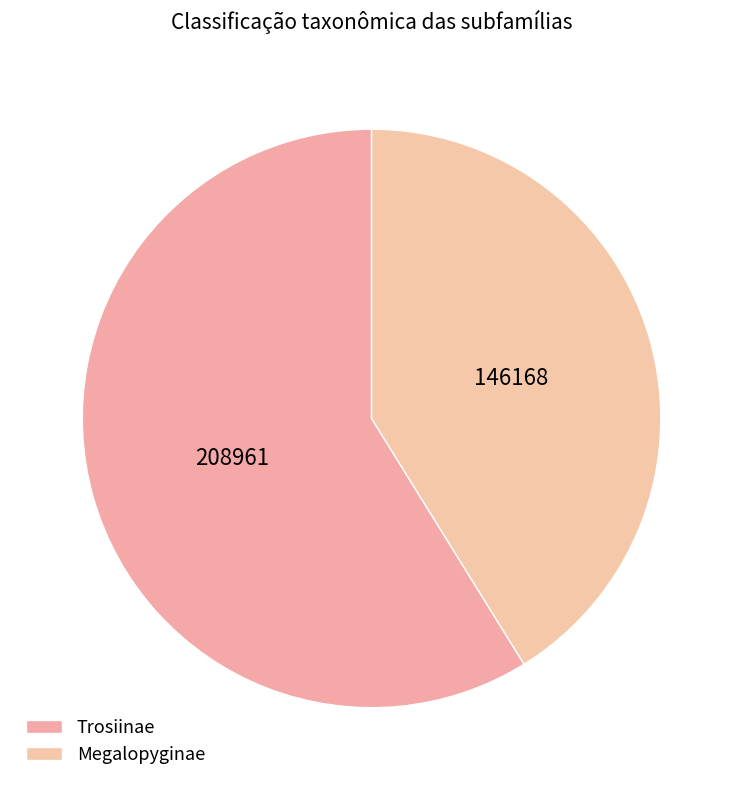

To the nearest percent, what is the average slice percentage?

50%